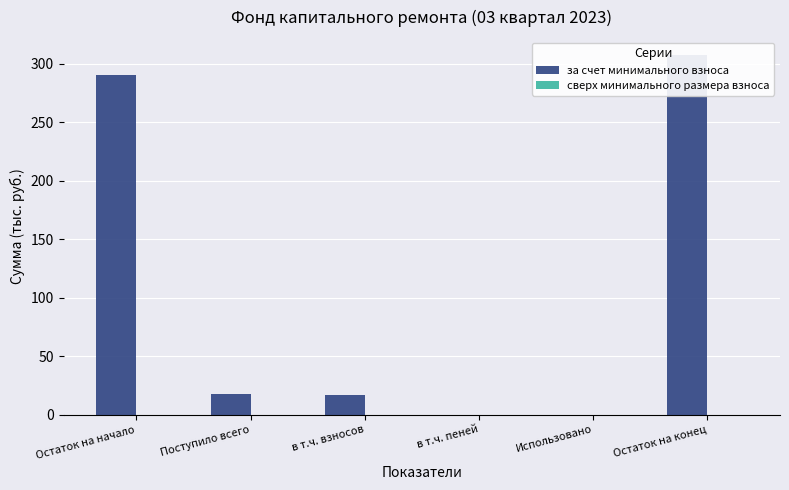

Which category has the highest value across all series?

Остаток на конец